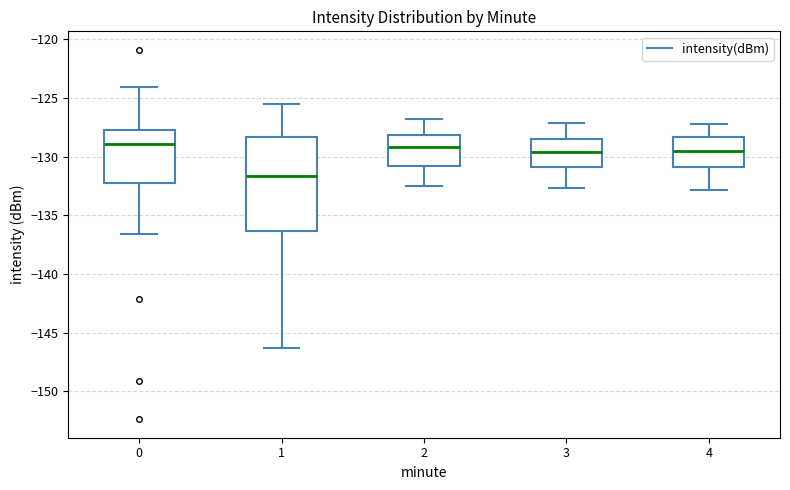

Where does the median line of the box at x = 1 sit on the y-axis? The values are not printed on the chart, so give them approximately, as read against the axis.

-131.5